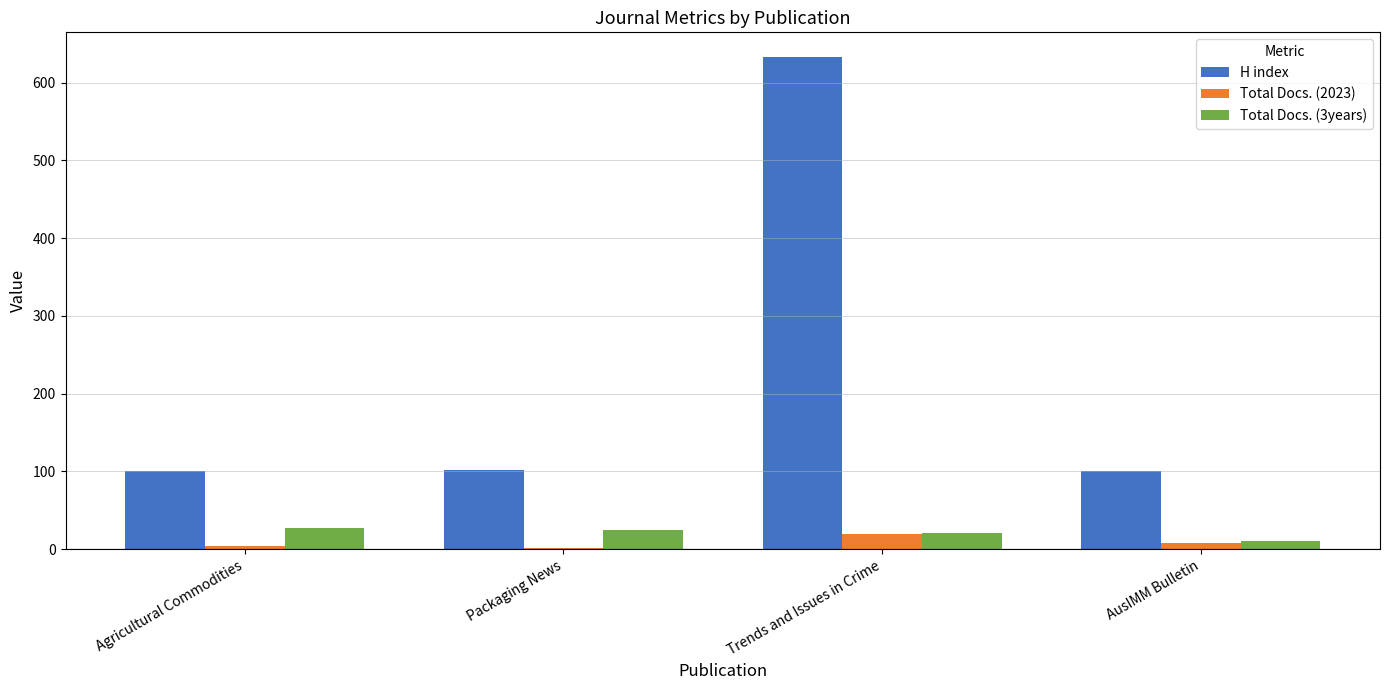

Does the chart contain stacked bars?

No